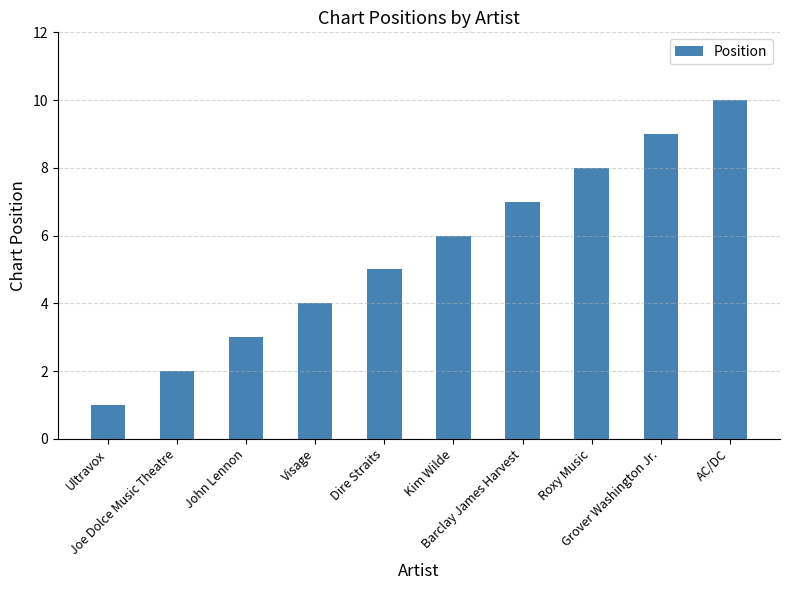

What is the change in value from Joe Dolce Music Theatre to Dire Straits?

+3